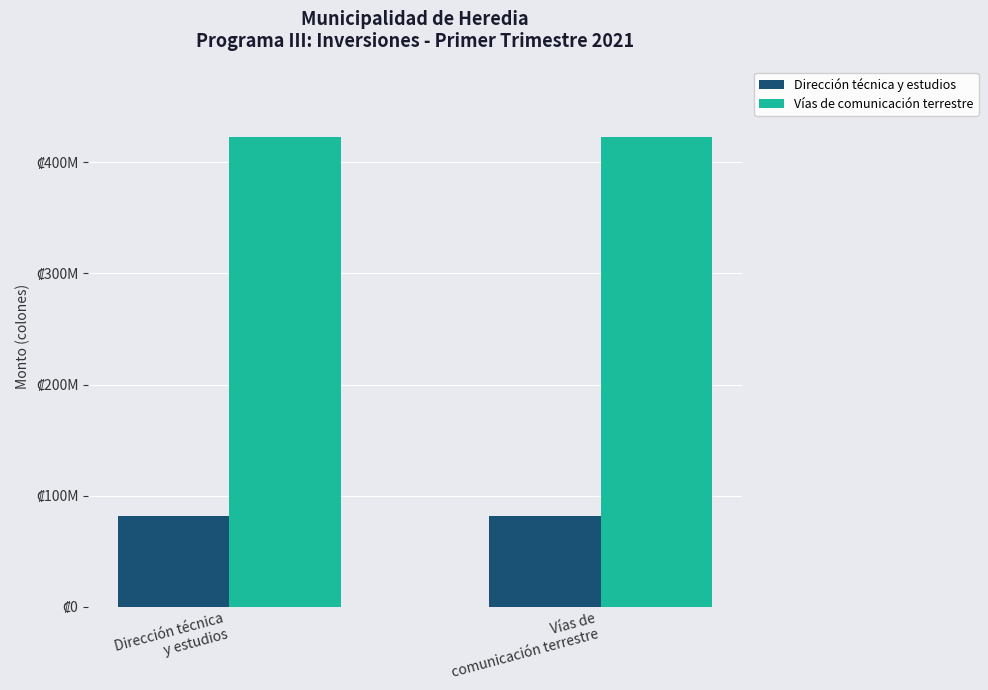

Which series has the largest range (max minus min)?

Dirección técnica y estudios